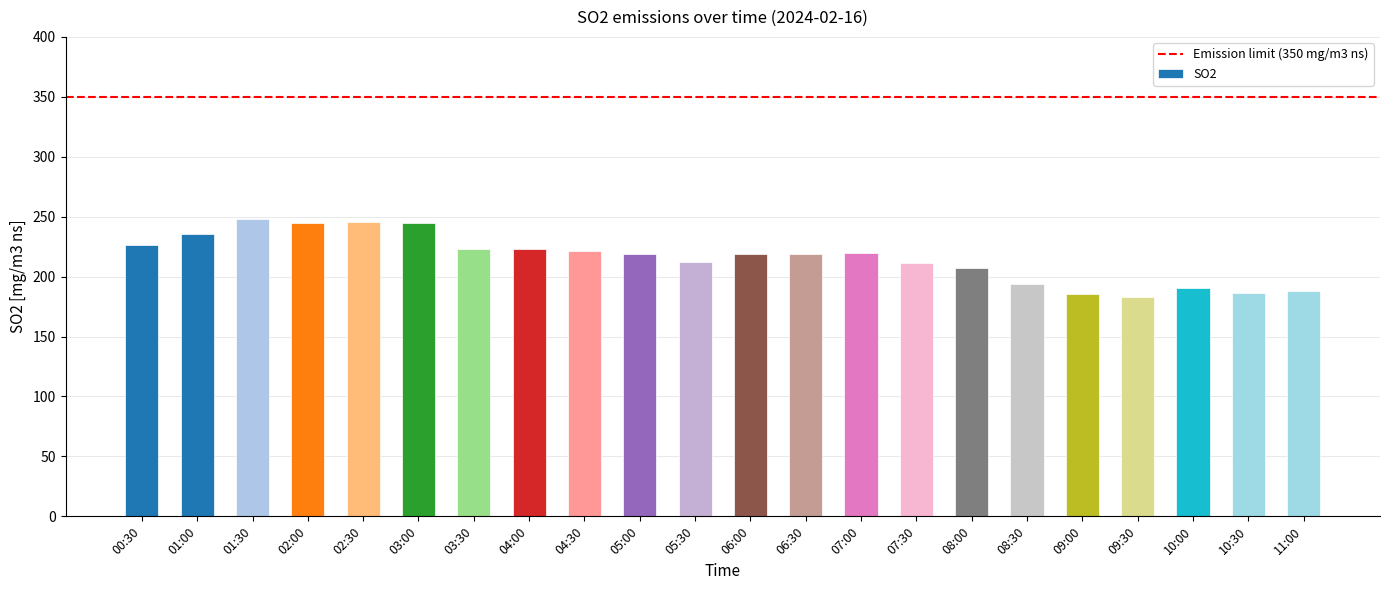

Which has a higher value, 01:00 or 06:00?

01:00